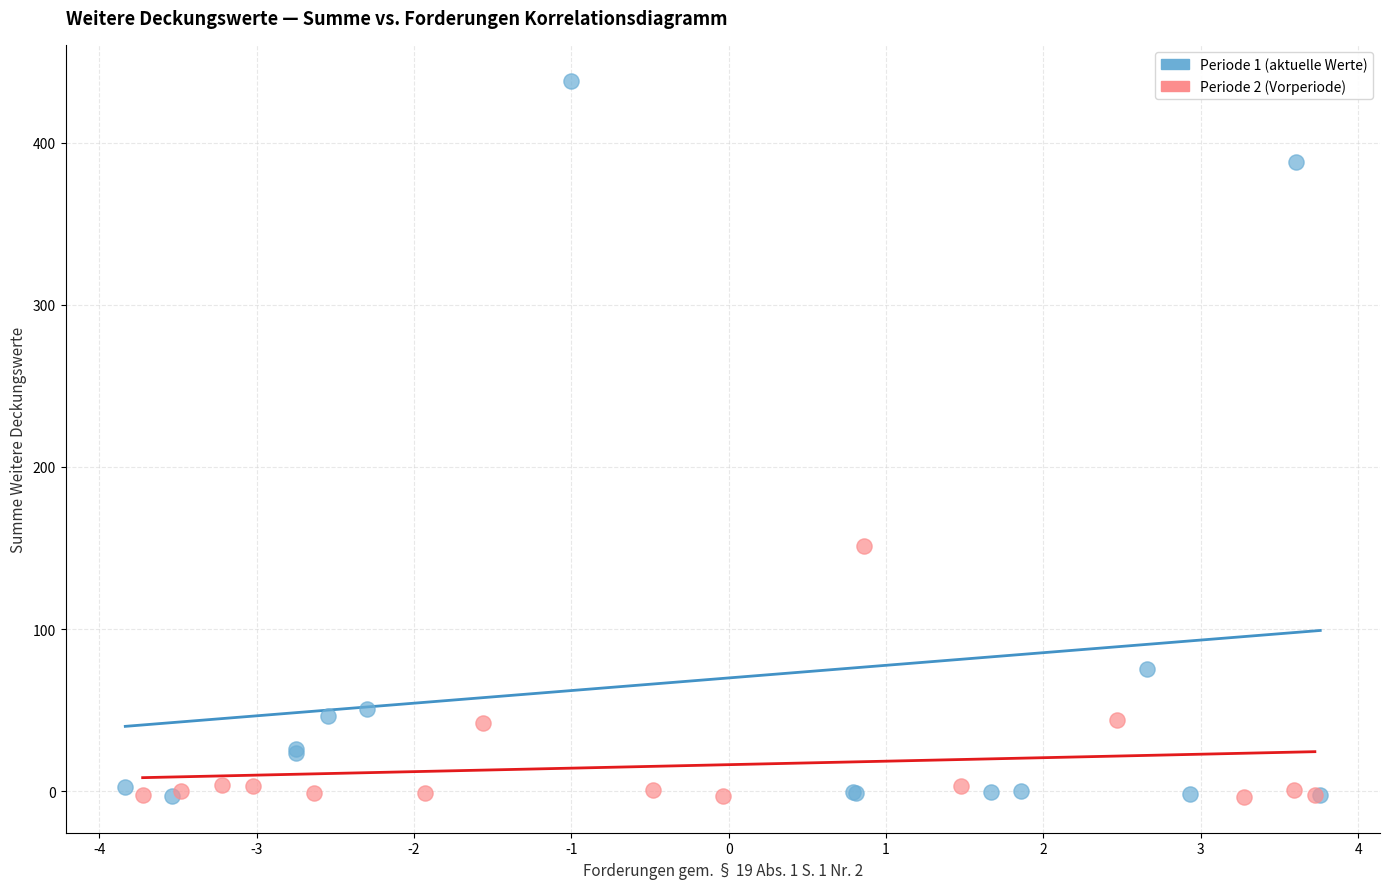

Which series contains the highest Y value?

Periode 1 (aktuelle Werte)